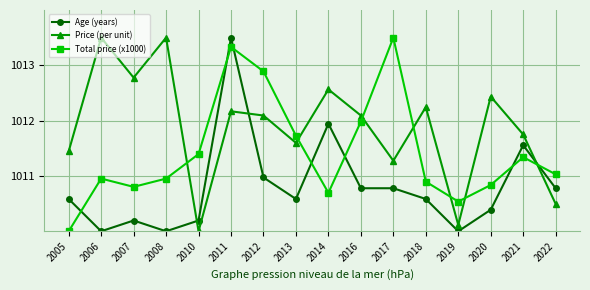

What is the difference between the Total price (x1000) values at 2012 and 2020?

2.1